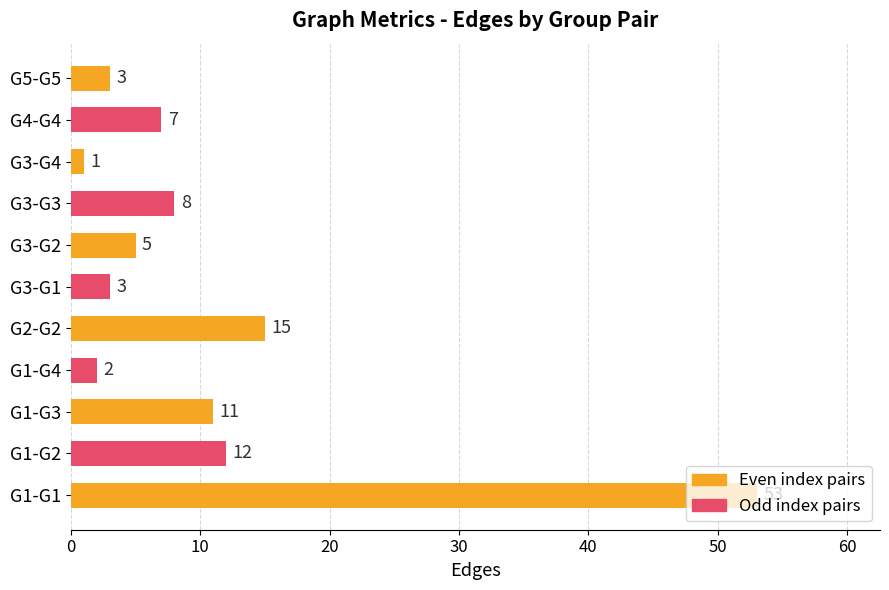

The value at G1-G1 is 53. True or false?

True